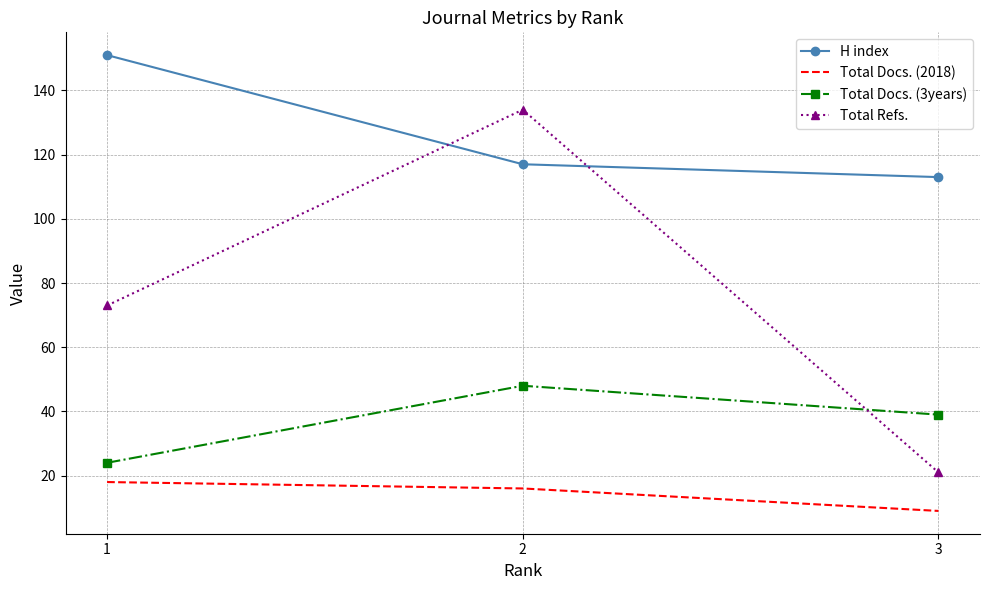

Which series has the largest total across all categories?

H index